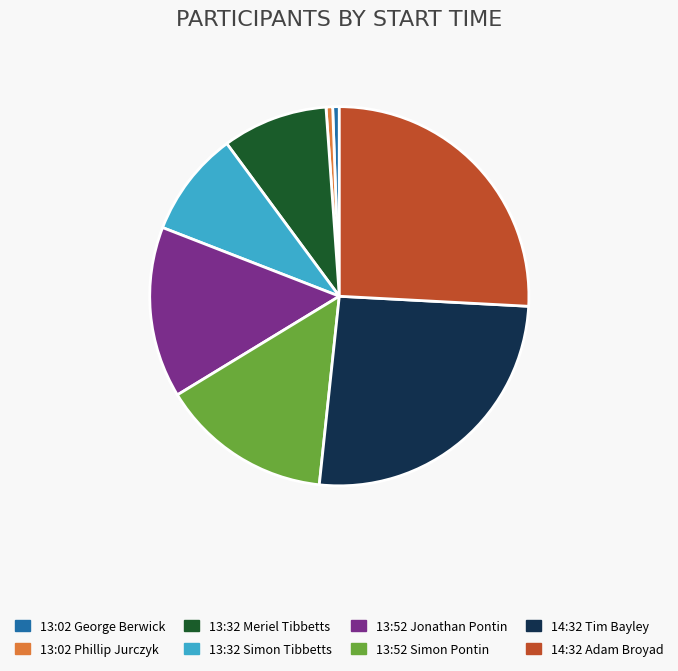

Is 13:02 Phillip Jurczyk the majority of the pie?

No